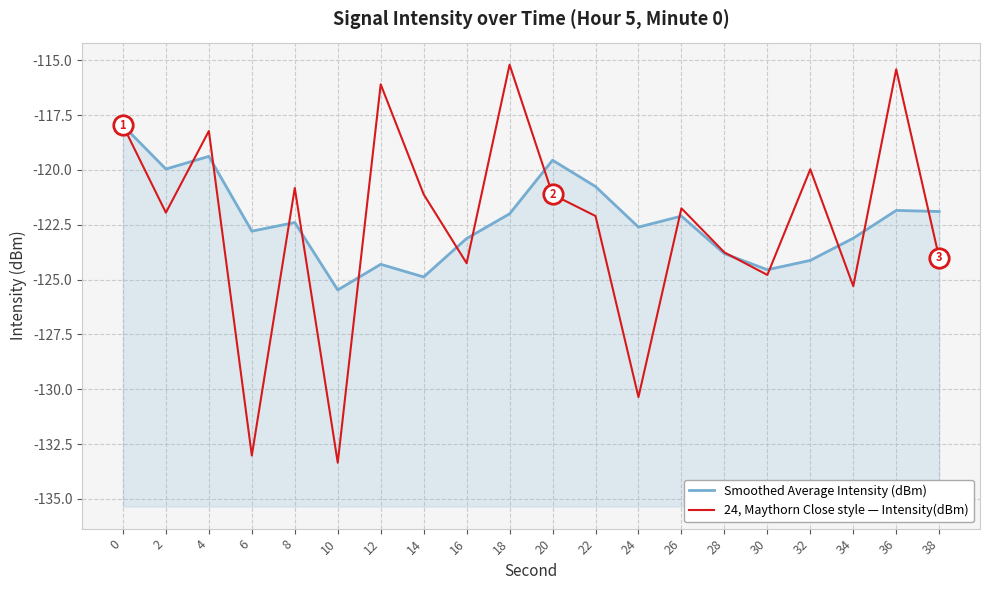

What is the value of the Smoothed Average Intensity (dBm) point at the 17th from the left?

-124.1